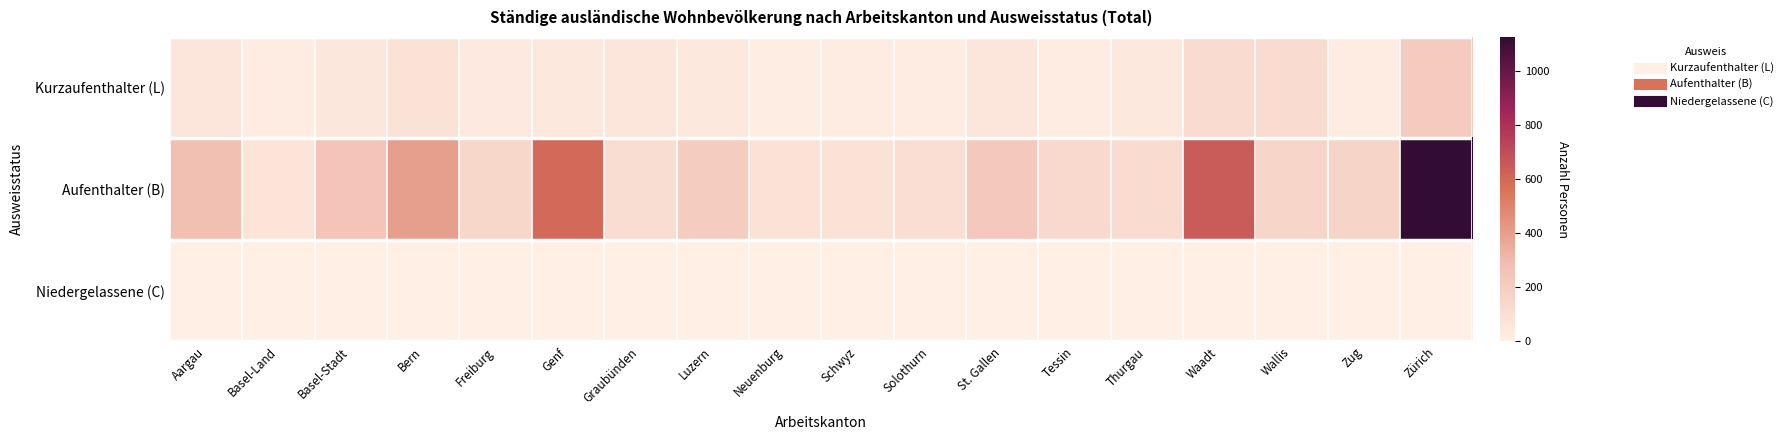

Which series changed the most between Freiburg and Schwyz?

Aufenthalter (B)